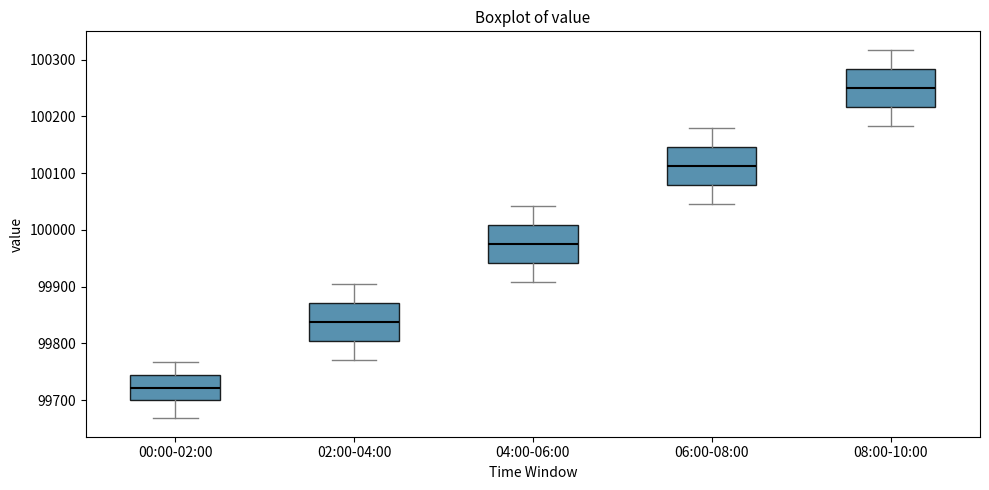

Reading left to right, read every box against the y-axis: the position of its median line, the range the box covers, and the ends of its whiskers. The values are not printed on the chart, so give them approximately, as read against the axis.

00:00-02:00: median 99720, box 99700 to 99740, whiskers 99670 to 99770
02:00-04:00: median 99840, box 99800 to 99870, whiskers 99770 to 99900
04:00-06:00: median 99970, box 99940 to 100010, whiskers 99910 to 100040
06:00-08:00: median 100110, box 100080 to 100150, whiskers 100050 to 100180
08:00-10:00: median 100250, box 100220 to 100280, whiskers 100180 to 100320